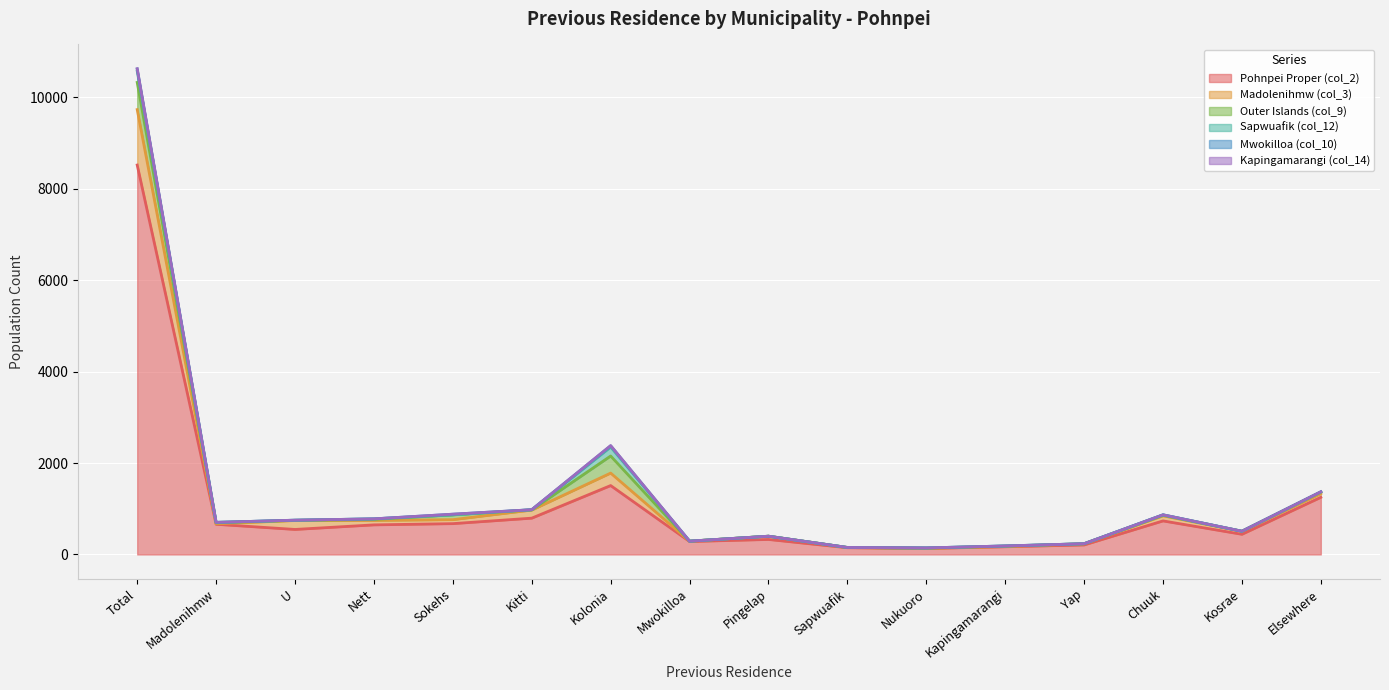

In Madolenihmw (col_3), how many points are higher than both neighbors (excluding endpoints)?

4